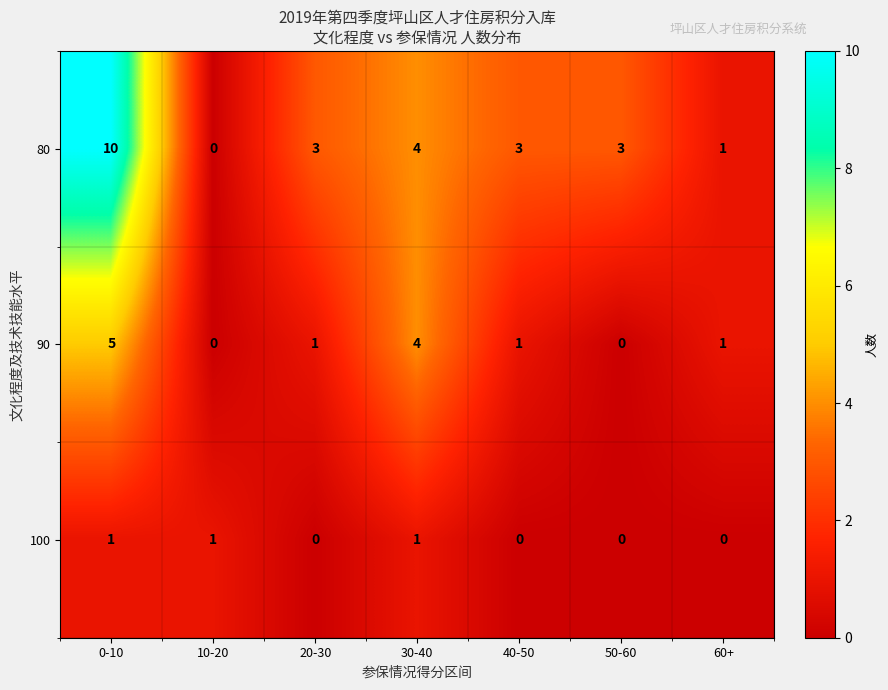

What is the total value across all series at 10-20?

1